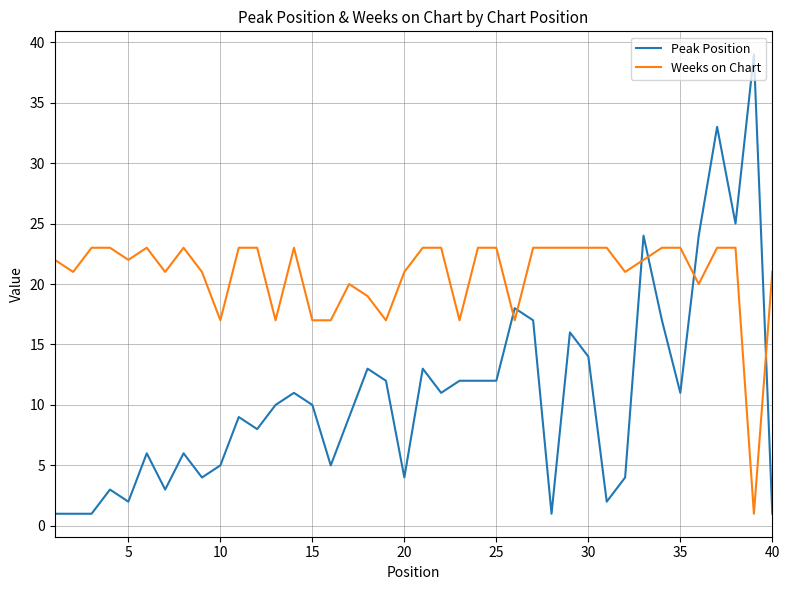

What is the lowest value of the Peak Position series?

1